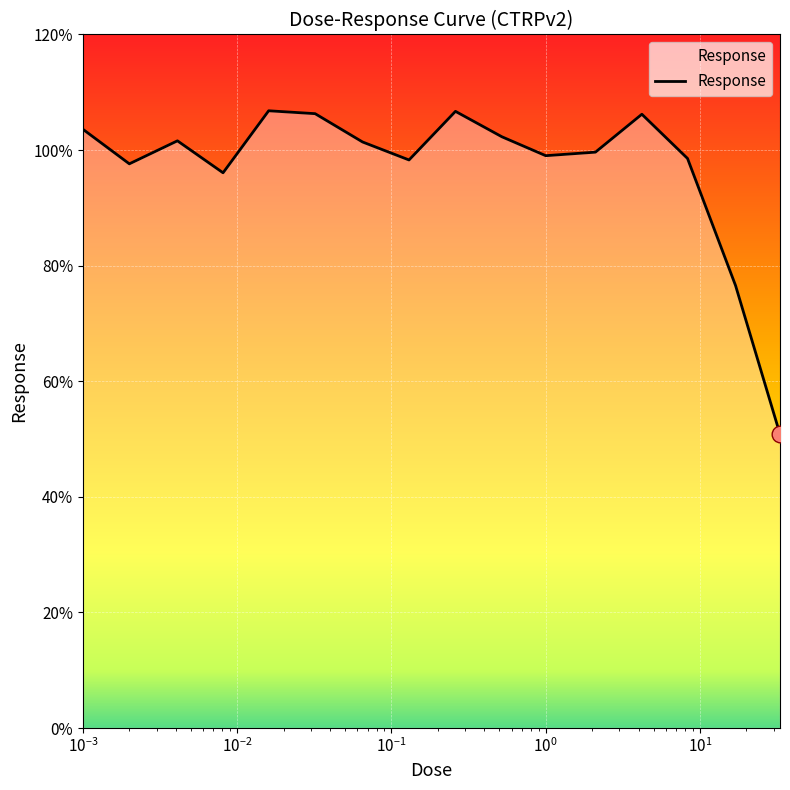

Does the chart display data point markers on the line(s)?

No